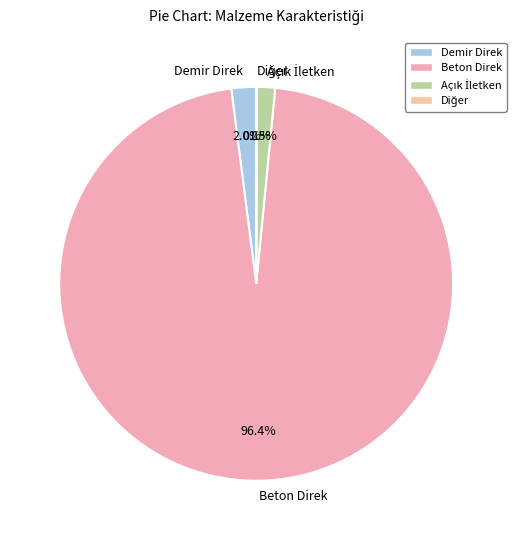

Which category accounts for the majority?

Beton Direk